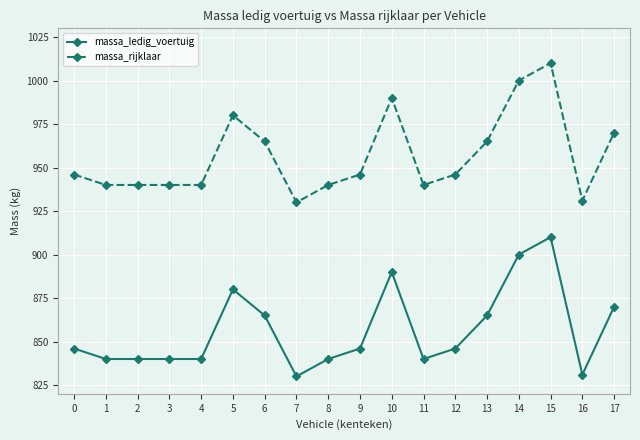

Reading right to left, list all the values displayed in this chart.

massa_ledig_voertuig: 870	831	910	900	865	846	840	890	846	840	830	865	880	840	840	840	840	846
massa_rijklaar: 970	931	1010	1000	965	946	940	990	946	940	930	965	980	940	940	940	940	946